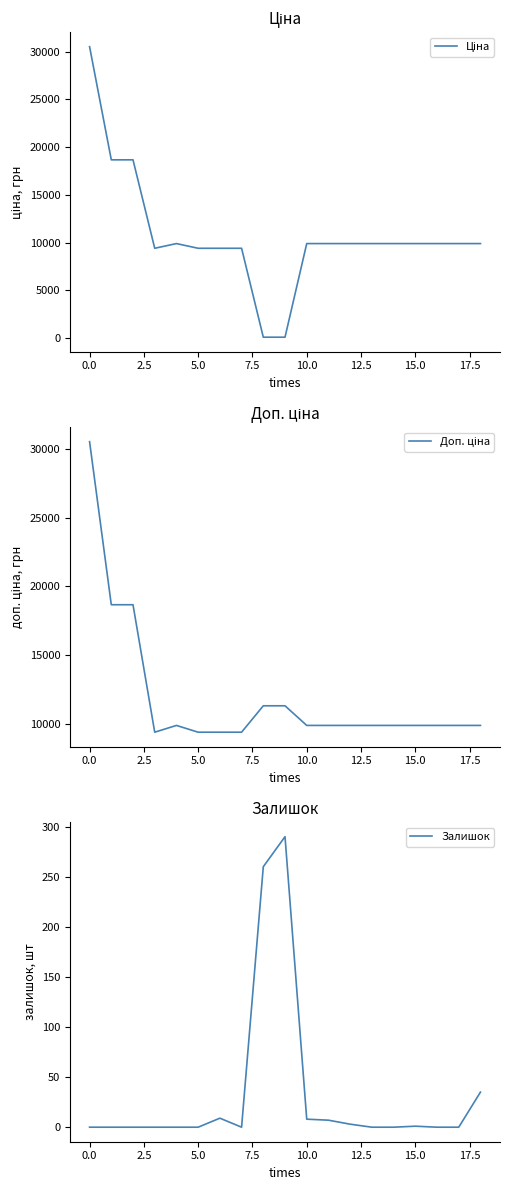

Which series has the largest range (max minus min)?

Ціна